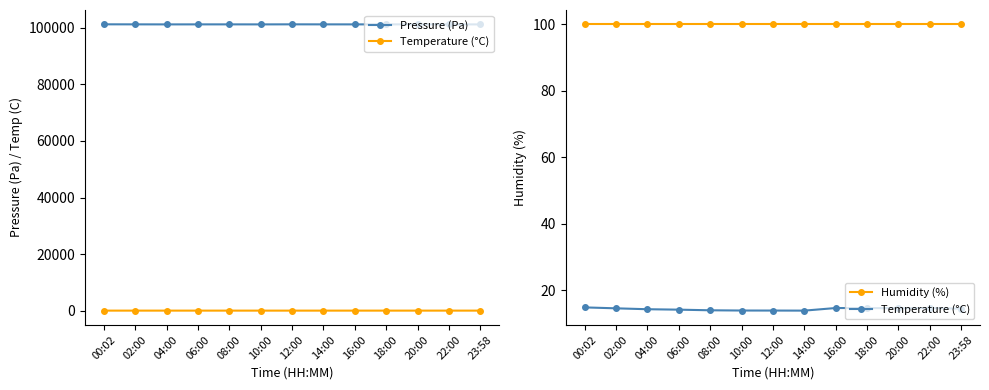

Where is the first local maximum for Temperature (°C)?

16:00